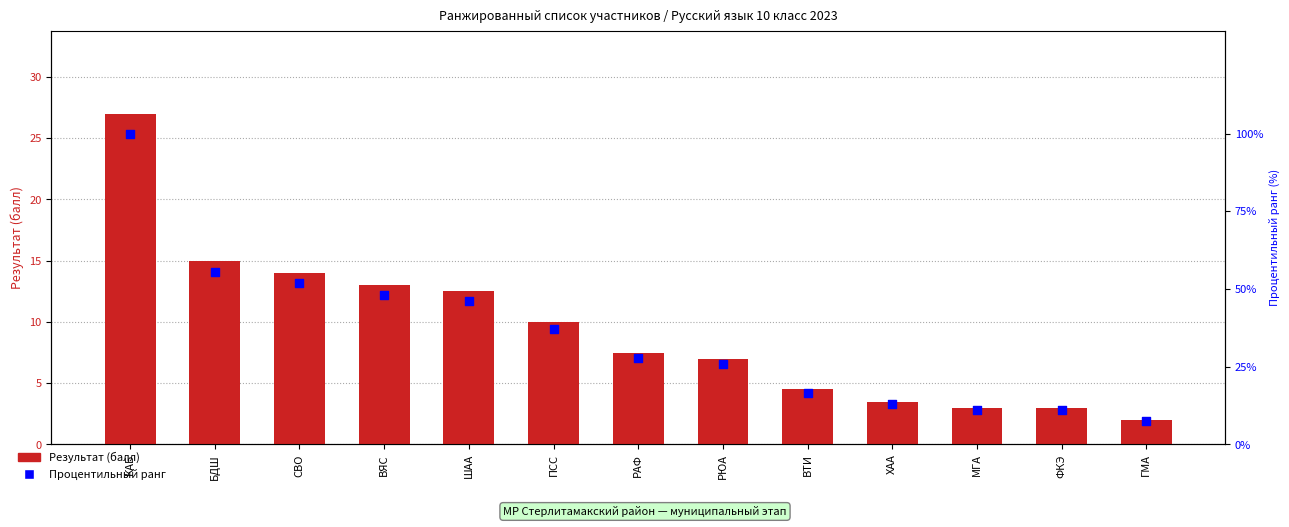

Is the value of Результат (балл) at ВТИ greater than the value of Процентильный ранг at ВТИ?

No